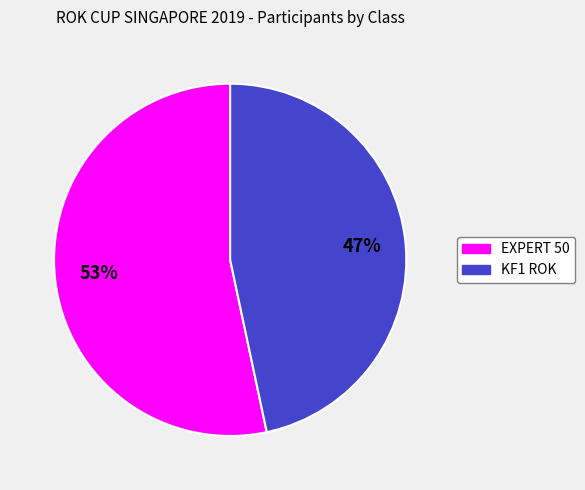

To the nearest percent, what is the combined percentage of KF1 ROK and EXPERT 50?

100%